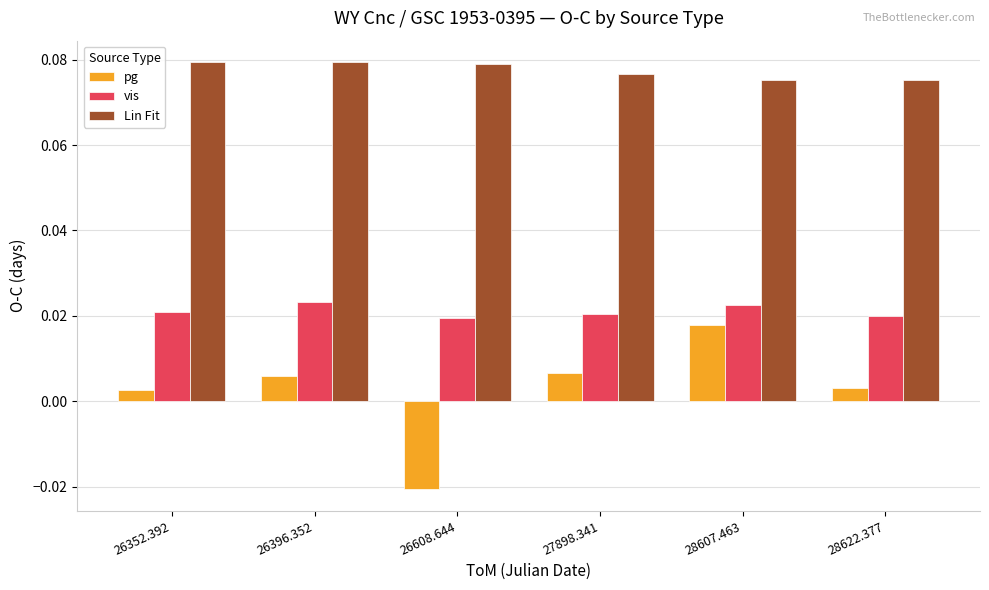

Which series has the largest range (max minus min)?

pg